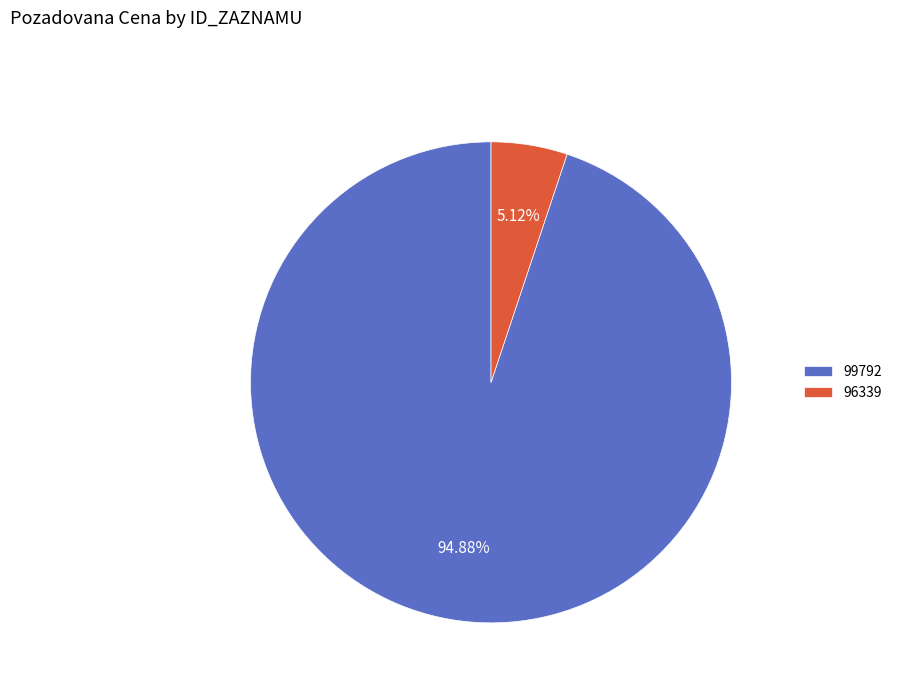

True or false: 96339 accounts for 16% of the total.

False